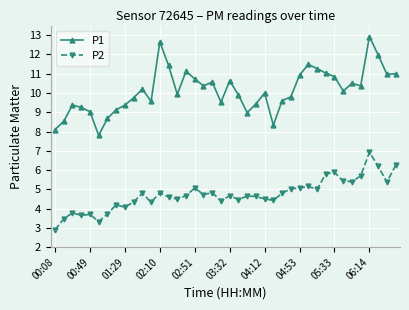

True or false: P1 and P2 intersect in this chart.

False